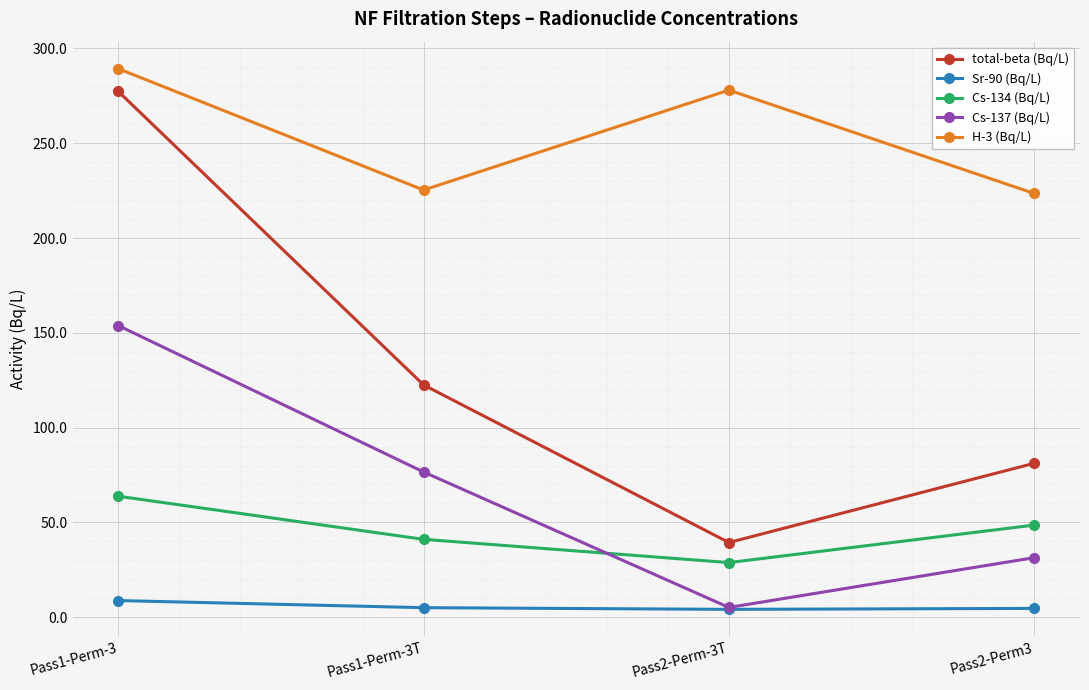

What is the sum of all total-beta (Bq/L) values?

520.4